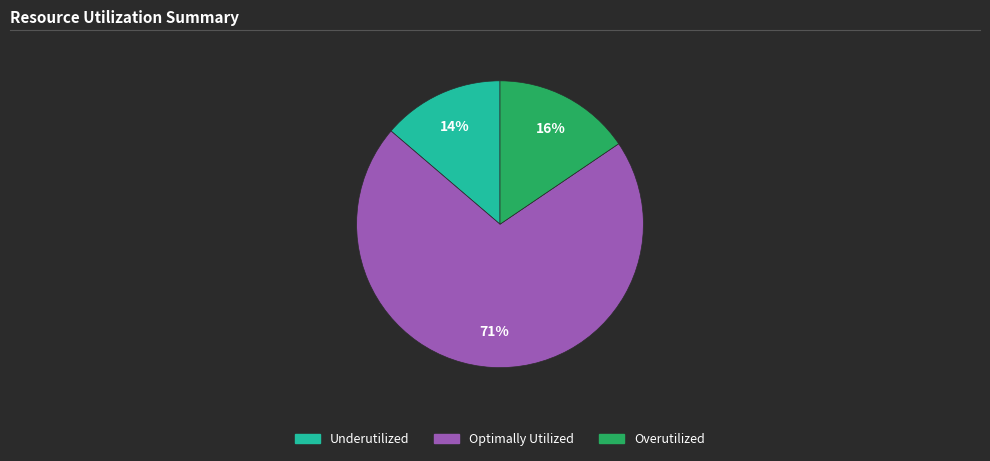

Does any single category account for the majority?

Yes